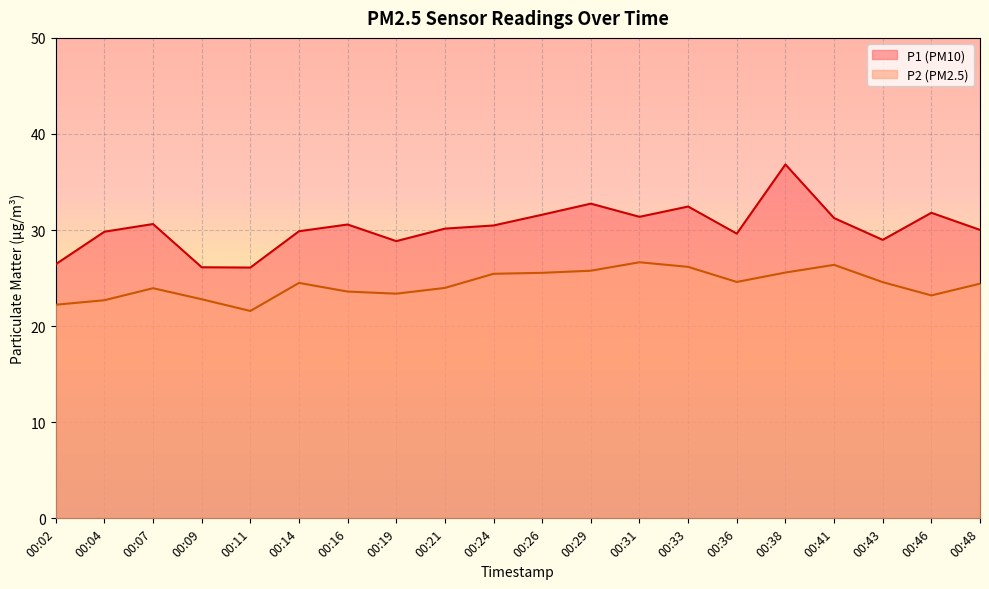

The P1 series shows 52.3 at 00:07. True or false?

False